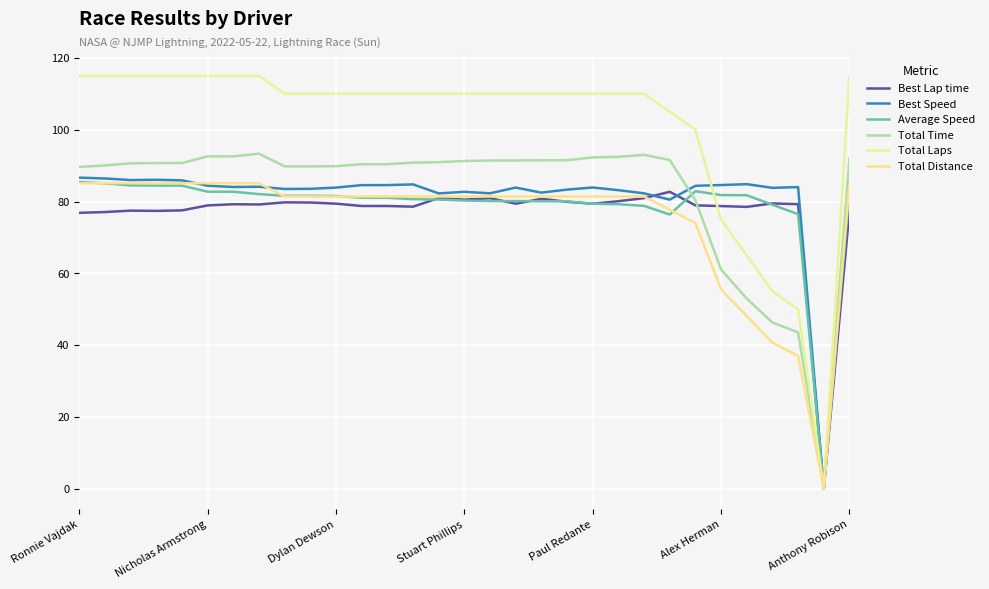

At how many categories does at least one series exceed 108?

24